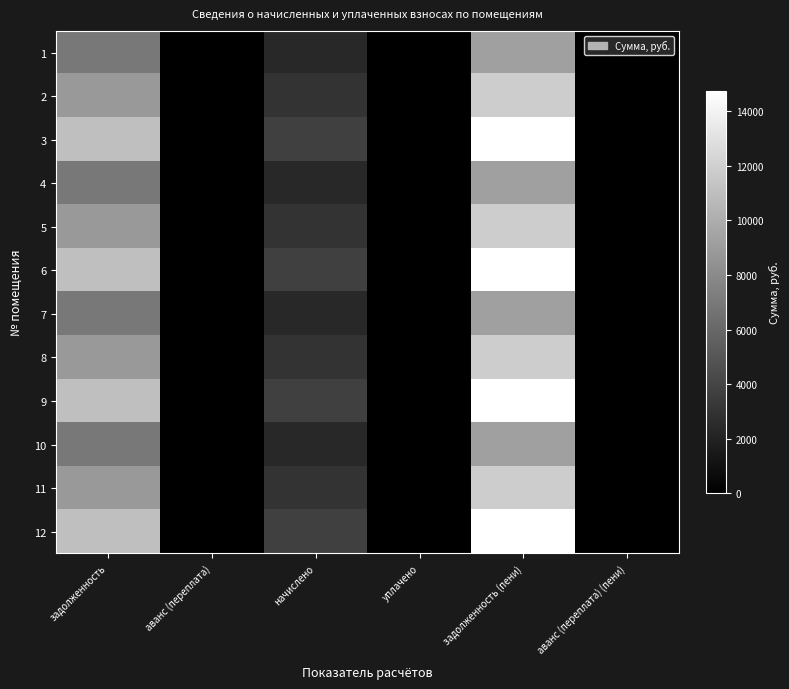

List the series in order of their peak value, highest first.

3, 6, 9, 12, 2, 5, 8, 11, 1, 4, 7, 10